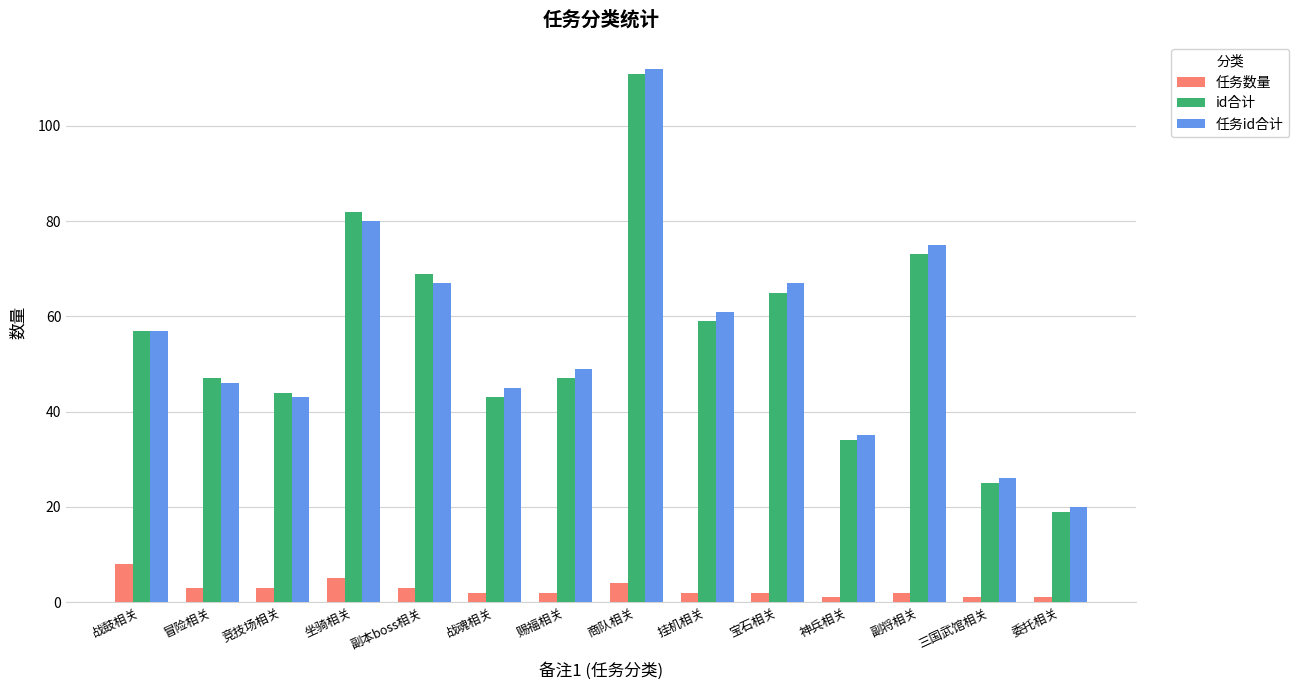

What is the smallest value displayed?

1